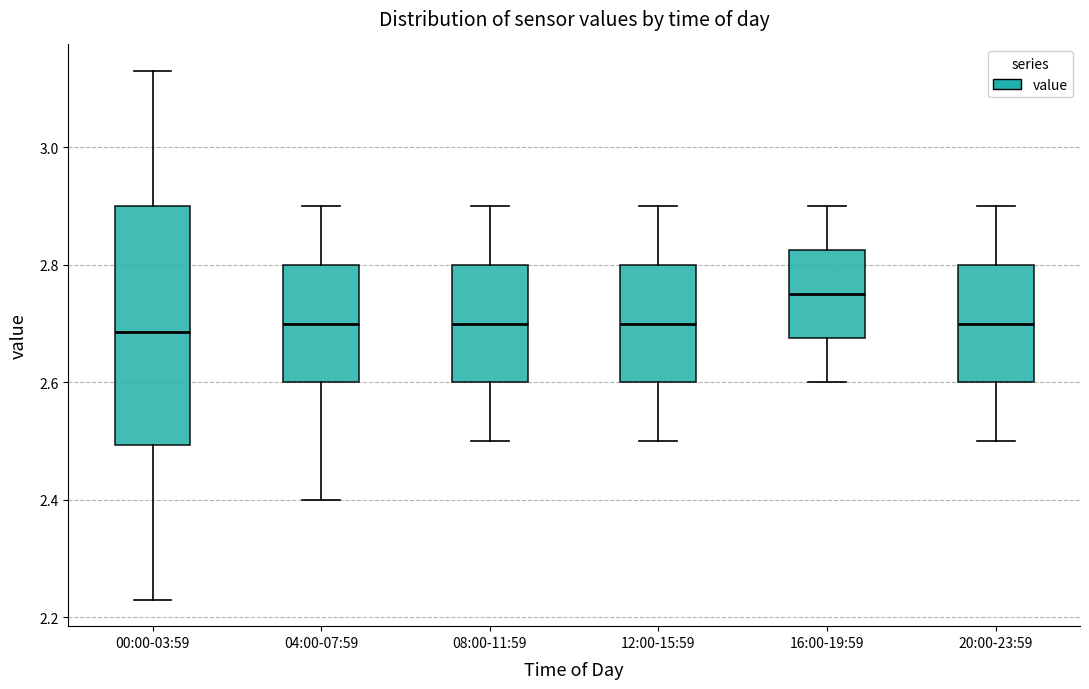

Reading left to right, transcribe this box plot: for each box, give where its median line is, the range the box spans, and where its two whiskers end, as read against the y-axis. The values are not printed on the chart, so give them approximately, as read against the axis.

00:00-03:59: median 2.68, box 2.50 to 2.90, whiskers 2.24 to 3.14
04:00-07:59: median 2.70, box 2.60 to 2.80, whiskers 2.40 to 2.90
08:00-11:59: median 2.70, box 2.60 to 2.80, whiskers 2.50 to 2.90
12:00-15:59: median 2.70, box 2.60 to 2.80, whiskers 2.50 to 2.90
16:00-19:59: median 2.76, box 2.68 to 2.82, whiskers 2.60 to 2.90
20:00-23:59: median 2.70, box 2.60 to 2.80, whiskers 2.50 to 2.90